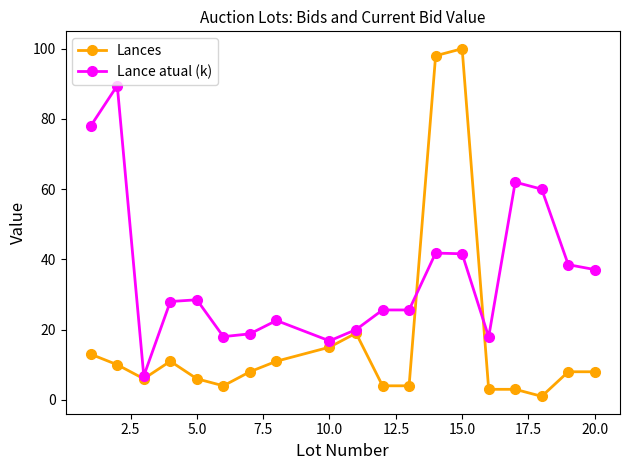

Does the chart have visible grid lines?

No